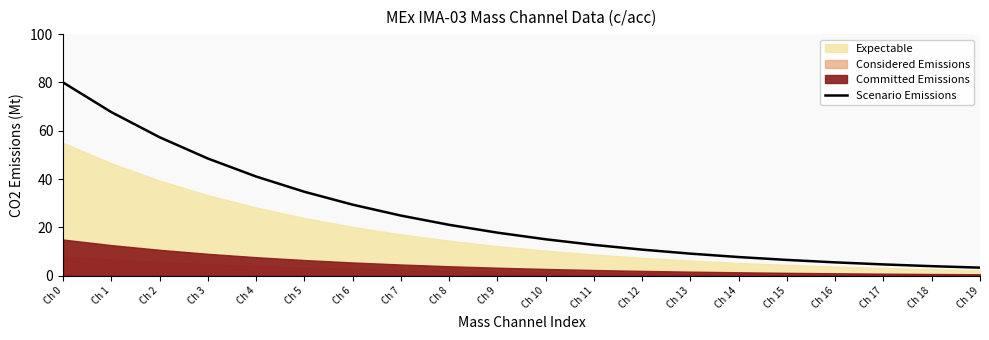

How many data points are less than 17?

10